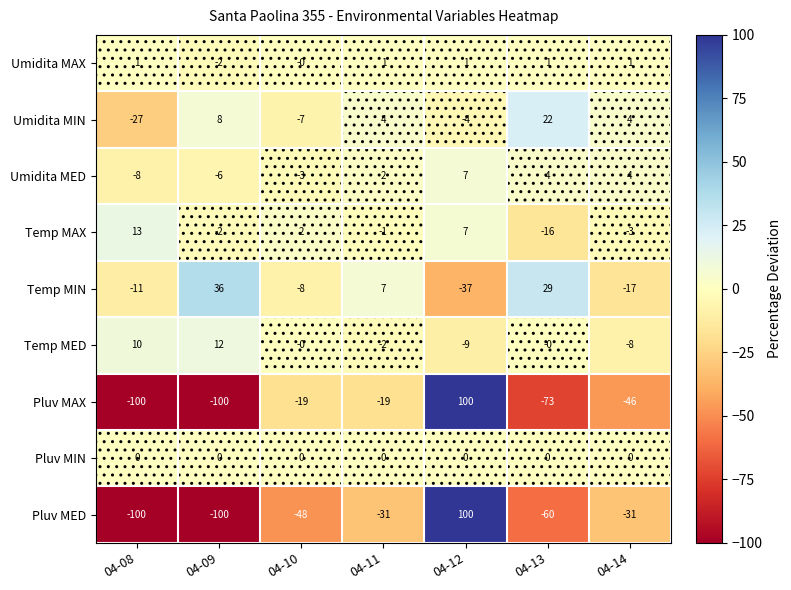

How many values in Pluv MED are above zero?

1